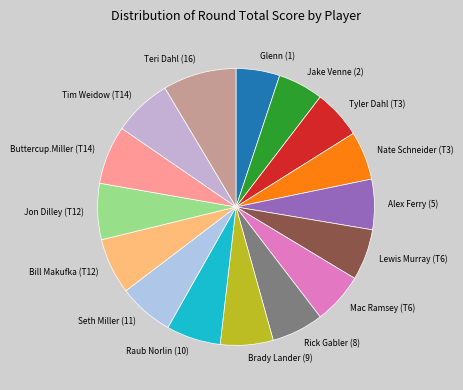

Is there any slice that represents more than half of the pie?

No